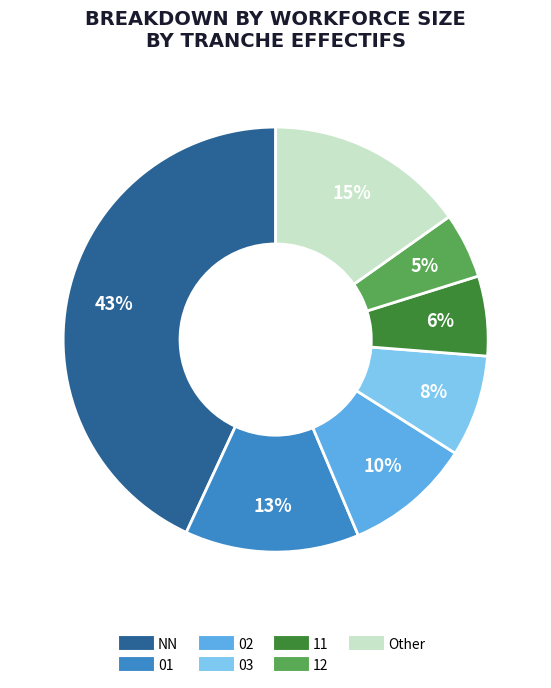

To the nearest percent, what is the difference between the largest and smallest slice percentages?

38%